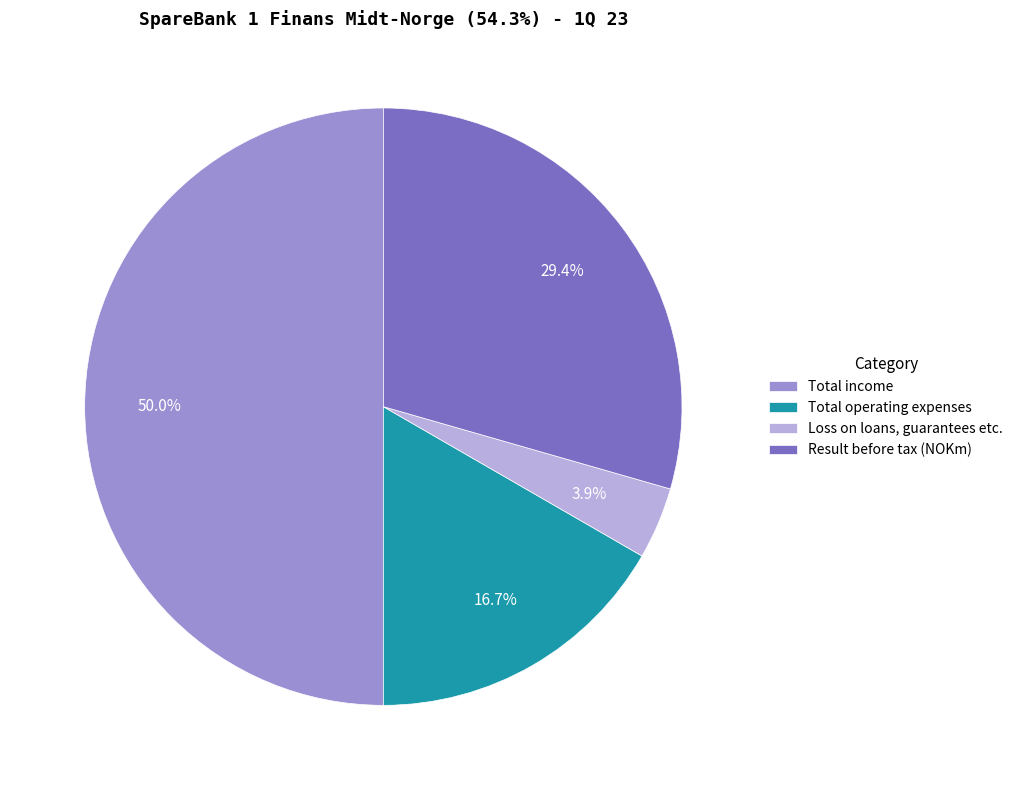

To the nearest percent, what percentage of the pie is Total operating expenses?

17%